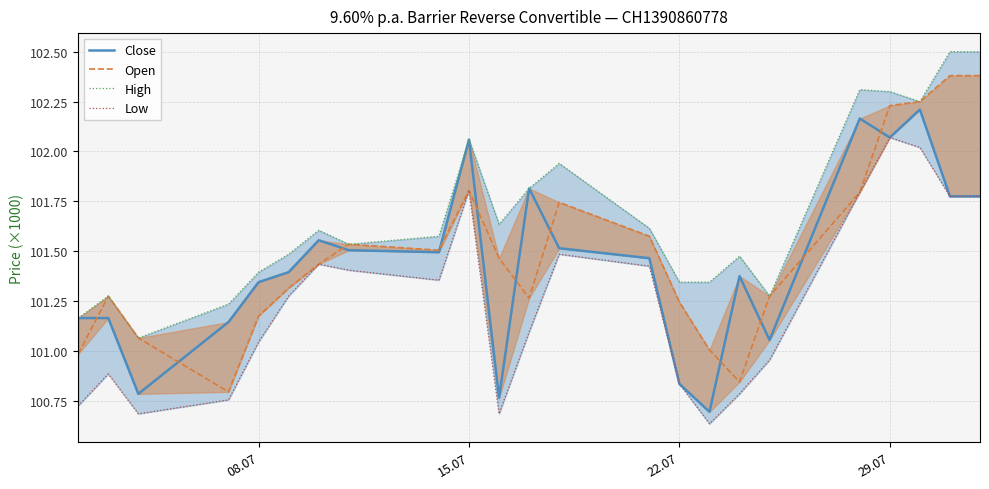

Does the chart have visible grid lines?

Yes